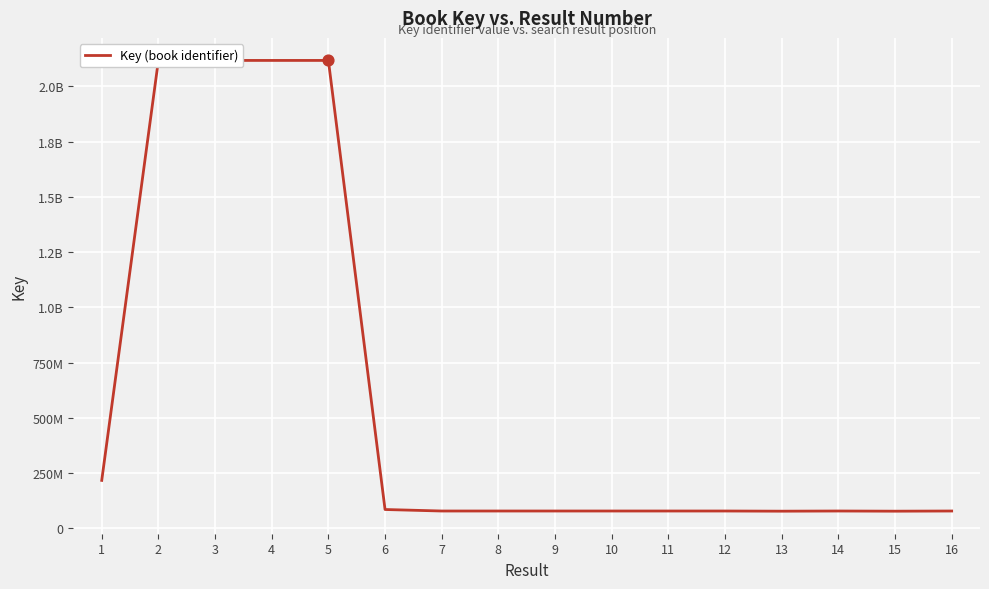

Is this an area chart (filled region under the line)?

No